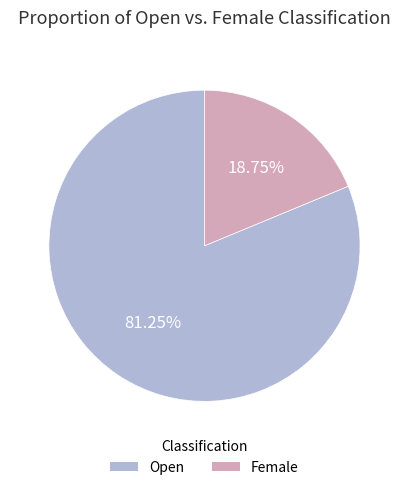

Between Open and Female, which is larger?

Open